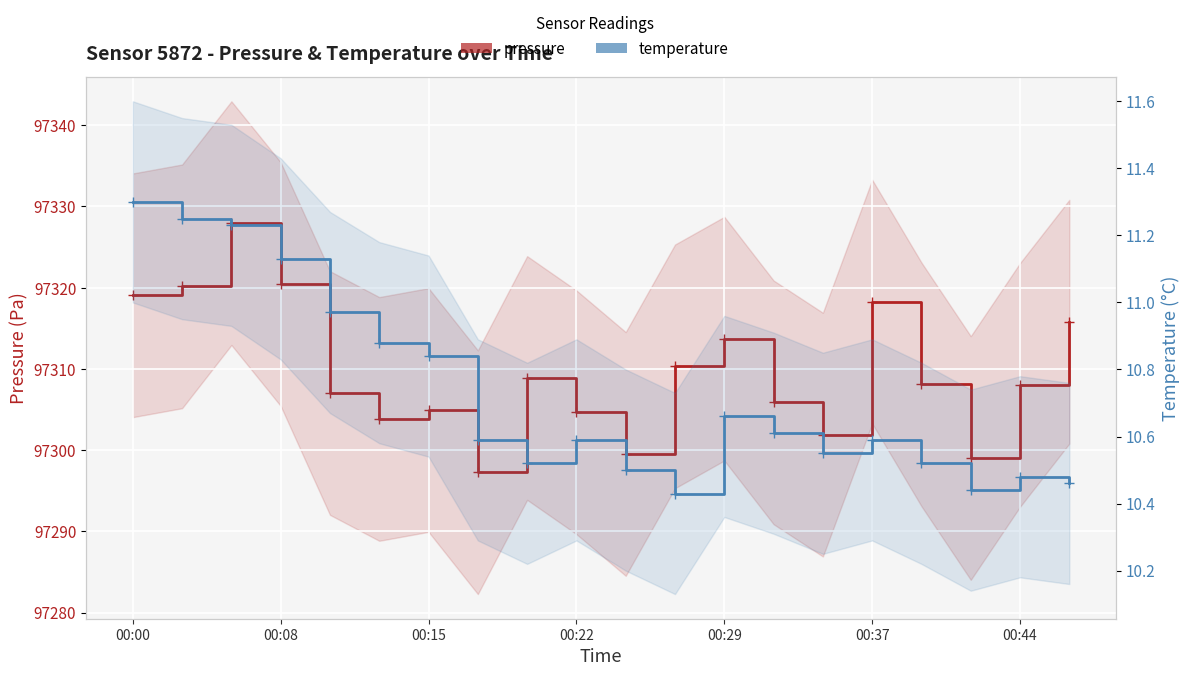

True or false: pressure and temperature intersect in this chart.

False